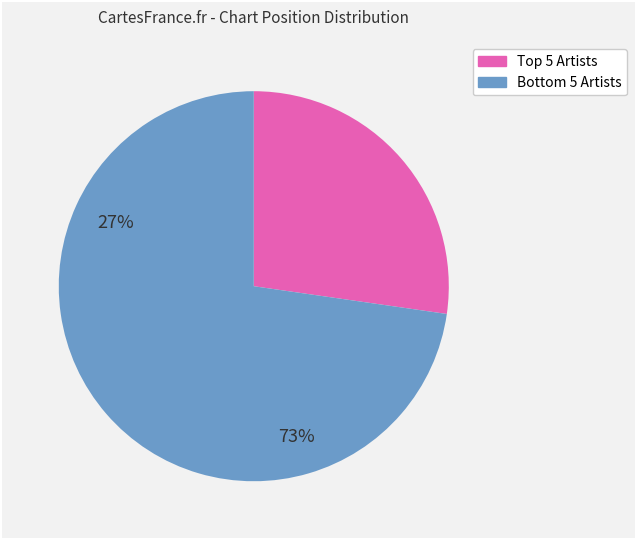

Is there any slice that represents more than half of the pie?

Yes